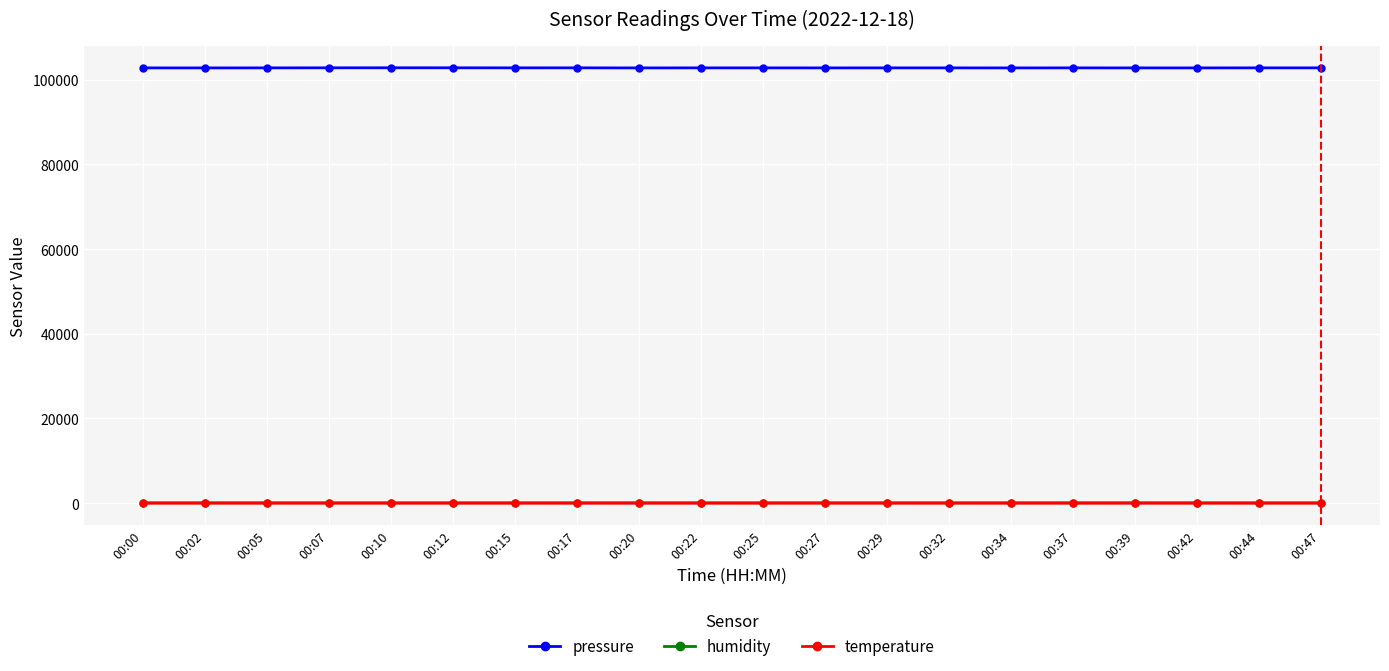

What is the value of the pressure point at the 15th from the left?

102775.9